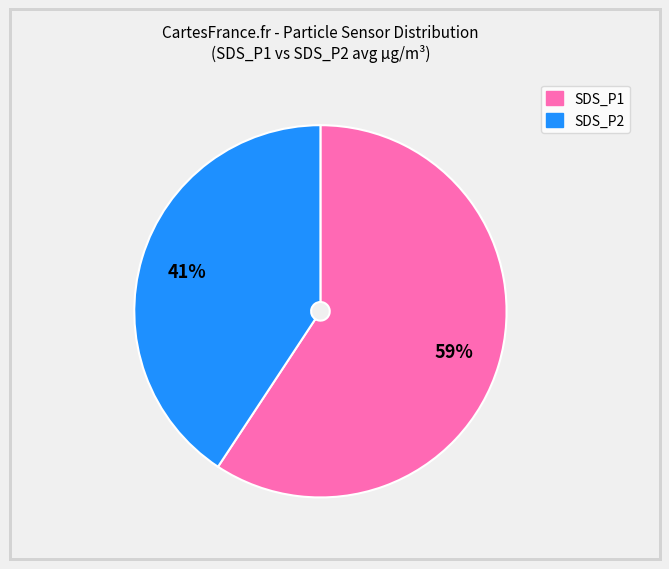

Rank the categories by value from highest to lowest.

SDS_P1, SDS_P2